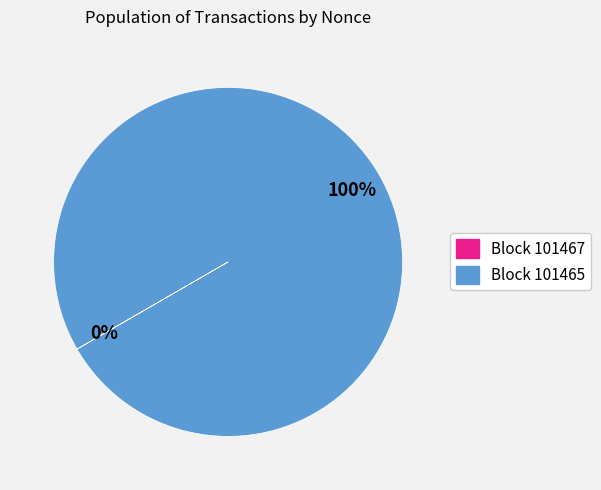

Is there a majority slice in this chart?

Yes